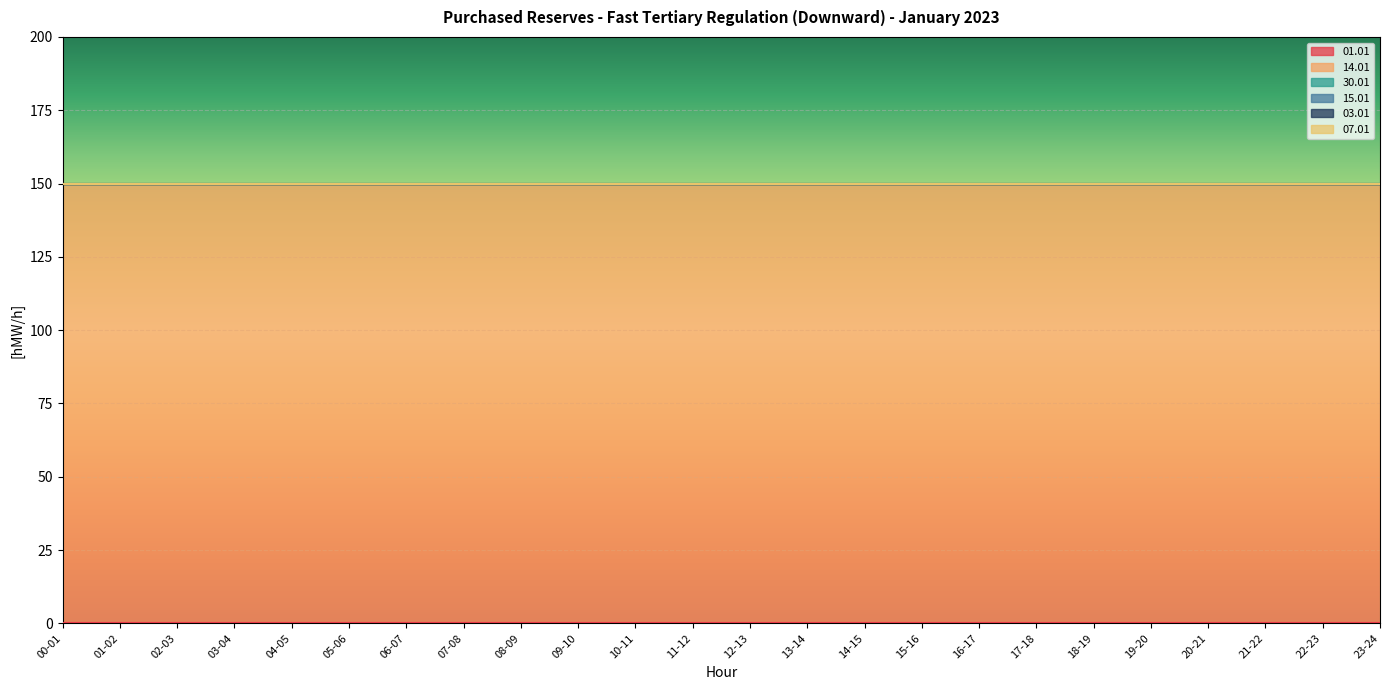

How many series are shown in this chart?

6